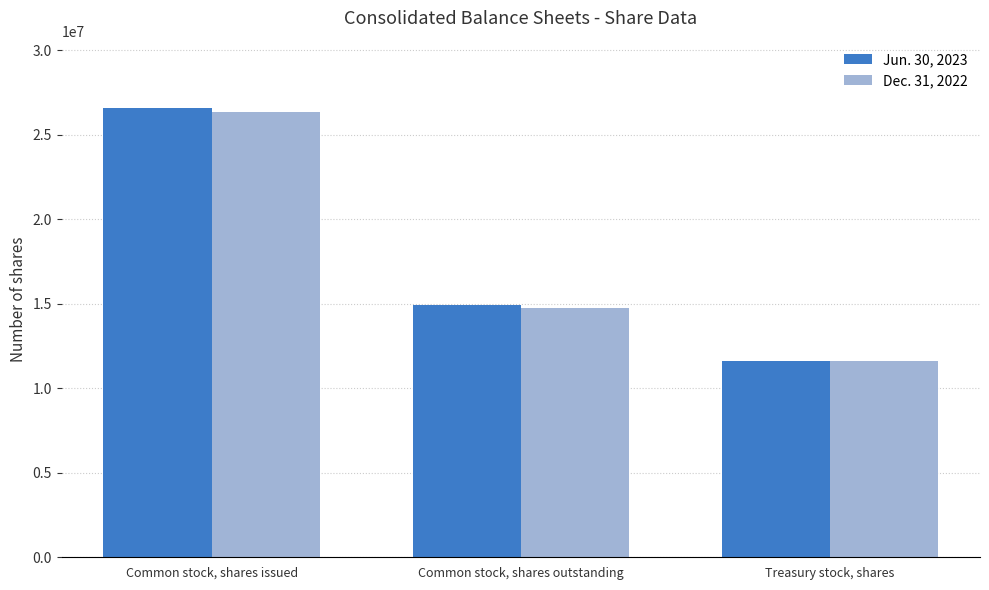

Rank the series at Common stock, shares issued from lowest to highest value.

Dec. 31, 2022, Jun. 30, 2023